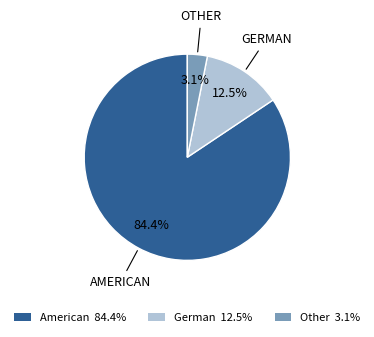

Combined, what portion of the pie is American and German?

96.9%